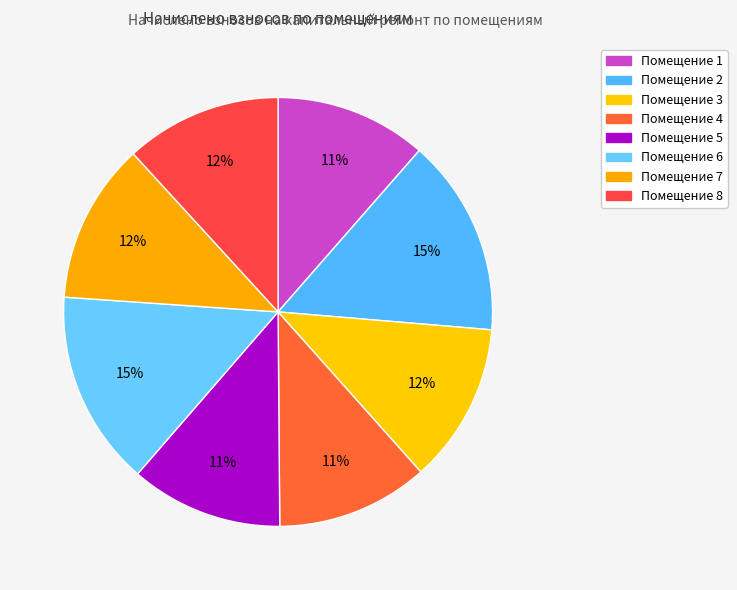

How many segments does this pie chart have?

8